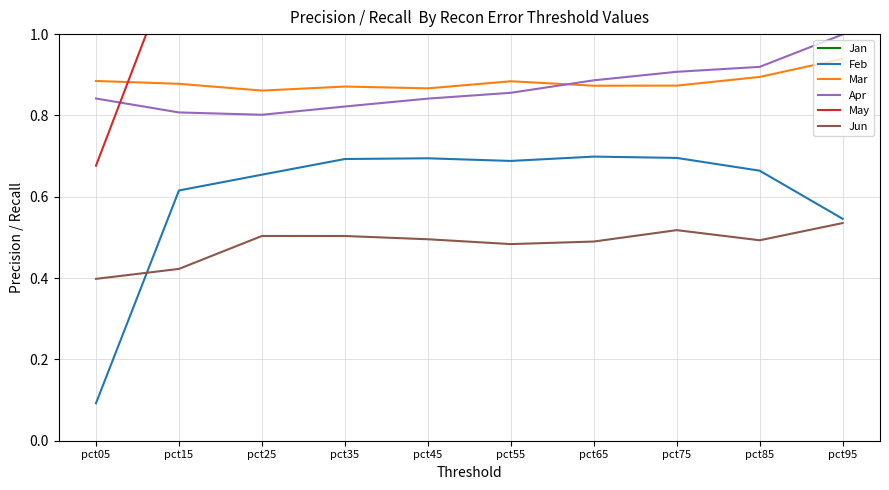

At pct55, list the series in order from largest to smallest.

May, Jan, Mar, Apr, Feb, Jun